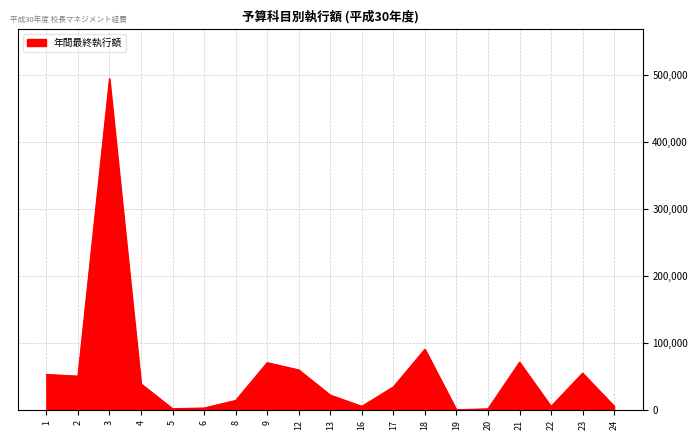

How many lines are shown in the chart?

1